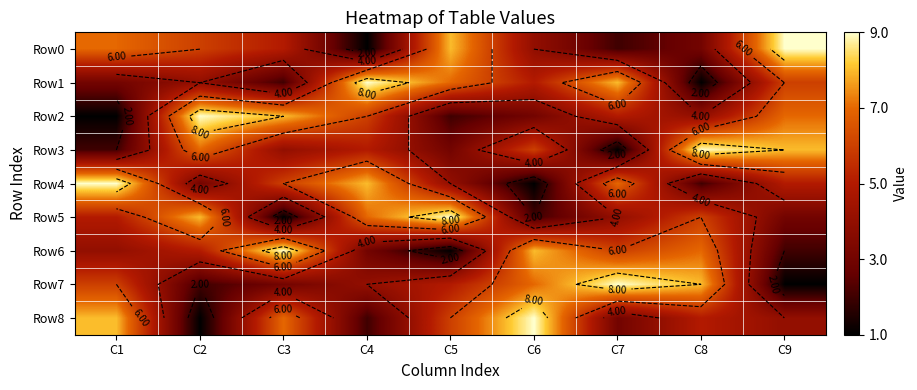

What is the difference between the highest and lowest values at C2?

8